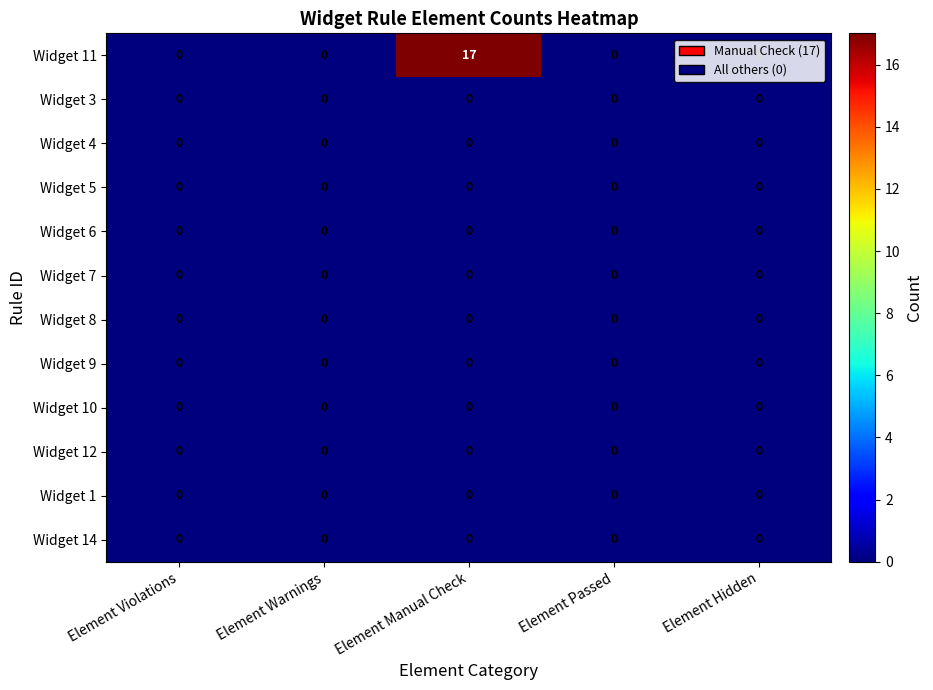

Between Element Manual Check and Element Passed, which series saw the biggest shift?

Widget 11